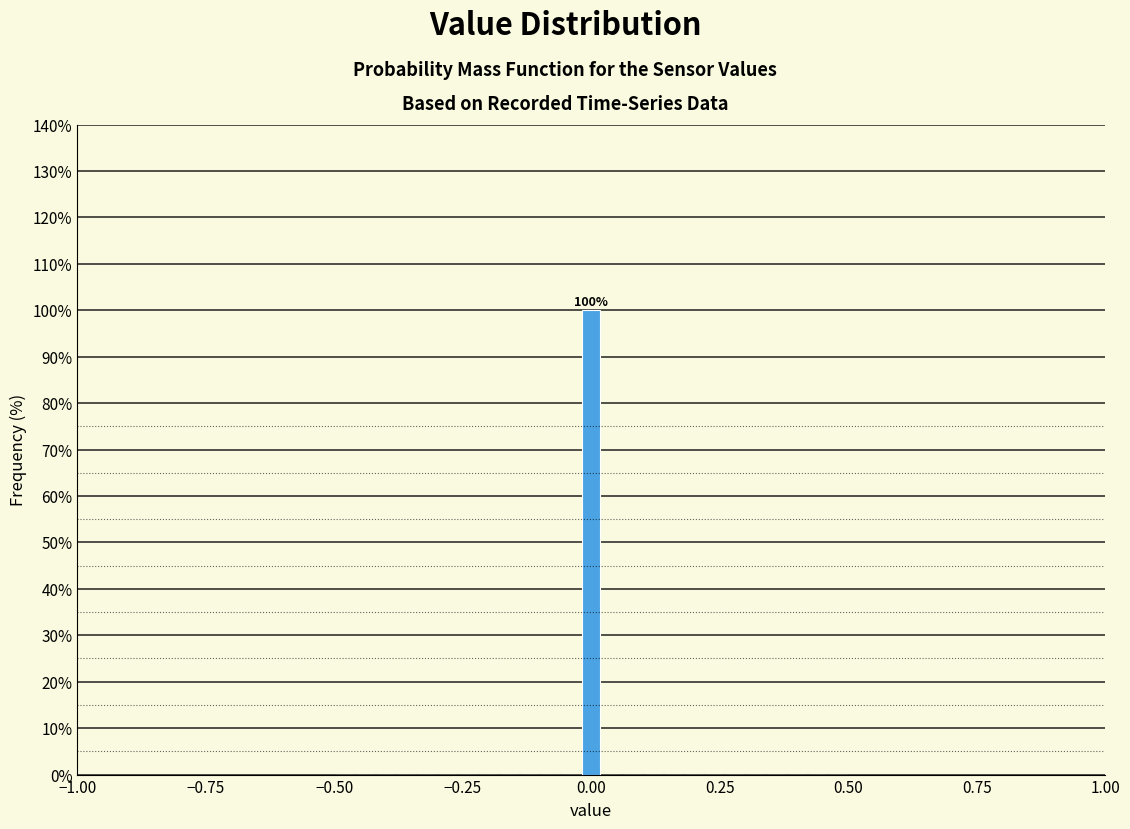

Read against the x-axis, roughly where is the centre of the tallest bar?

0.00